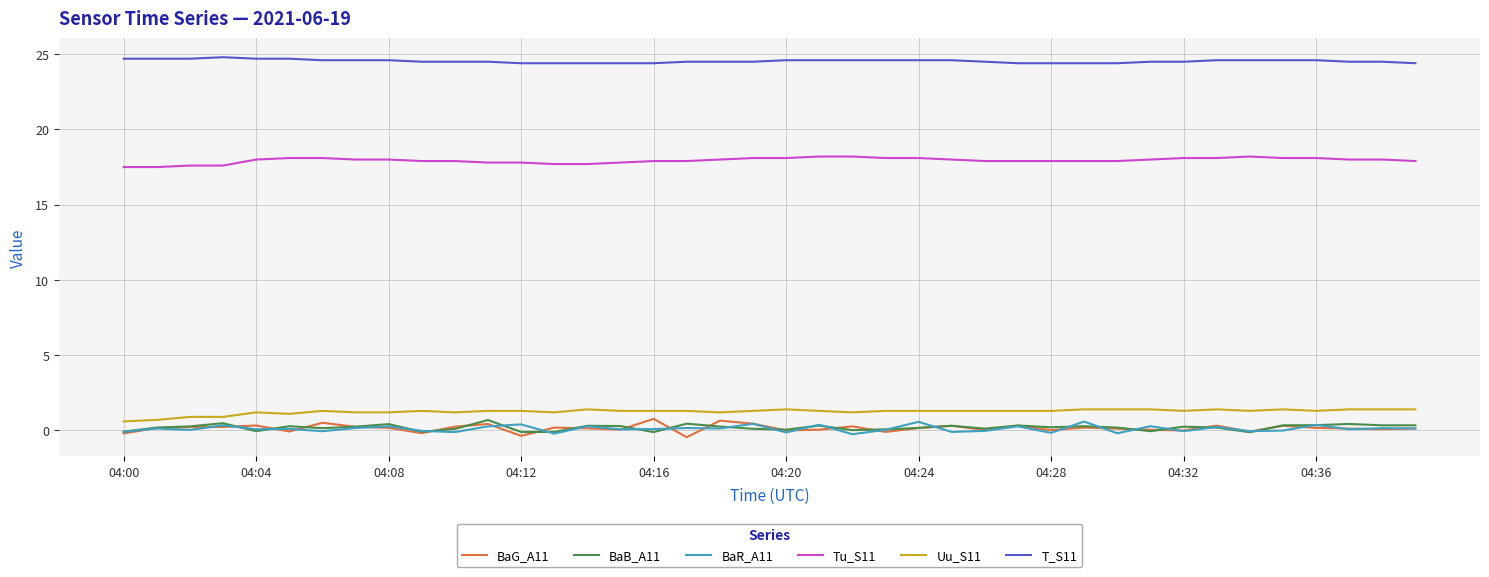

What is the lowest value of the T_S11 series?

24.4